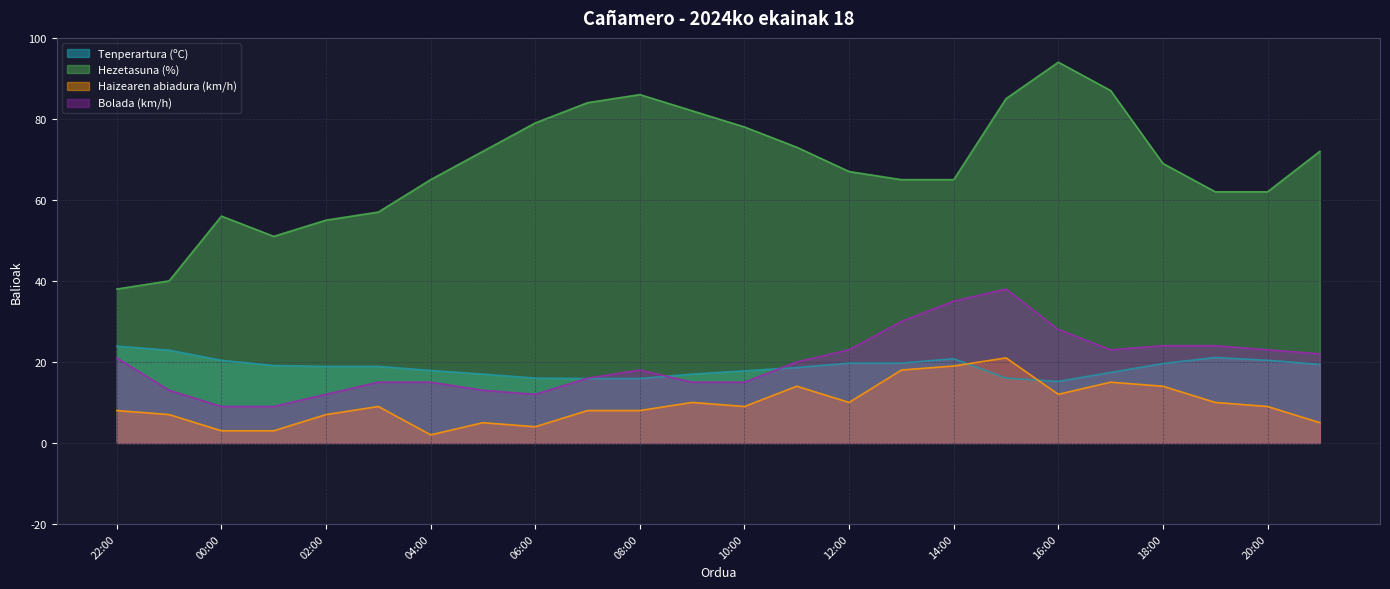

At which category does the chart reach its minimum across all series?

04:00